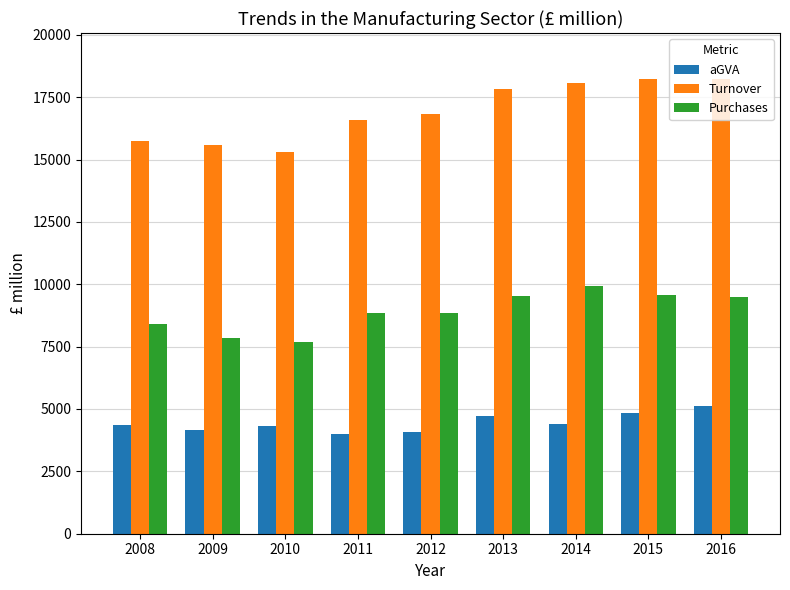

What is the highest value of the aGVA series?

5128.7